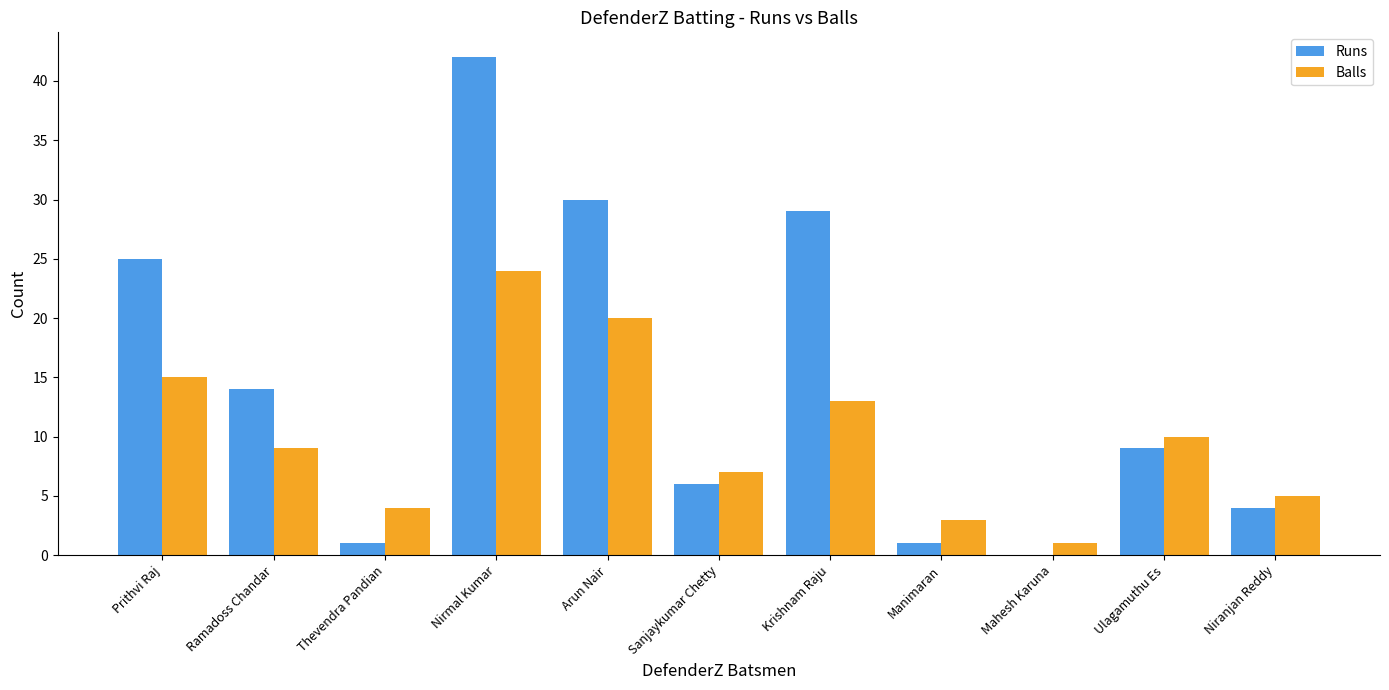

Which series changed the most between Arun Nair and Ulagamuthu Es?

Runs